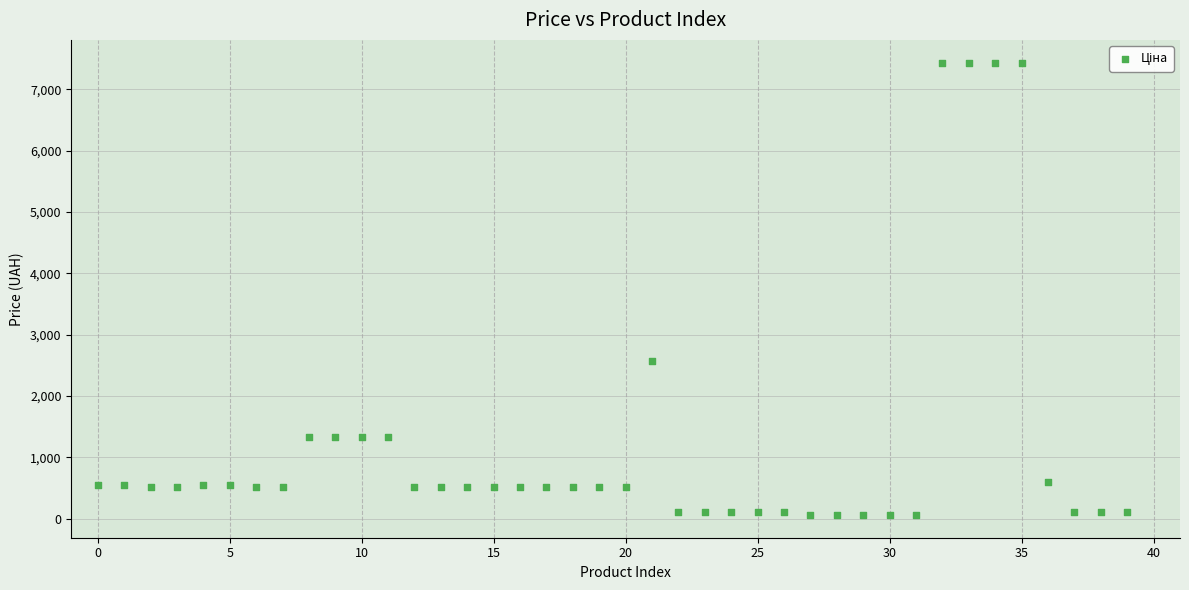

What is the range of Y values (max minus min)?

7380.3